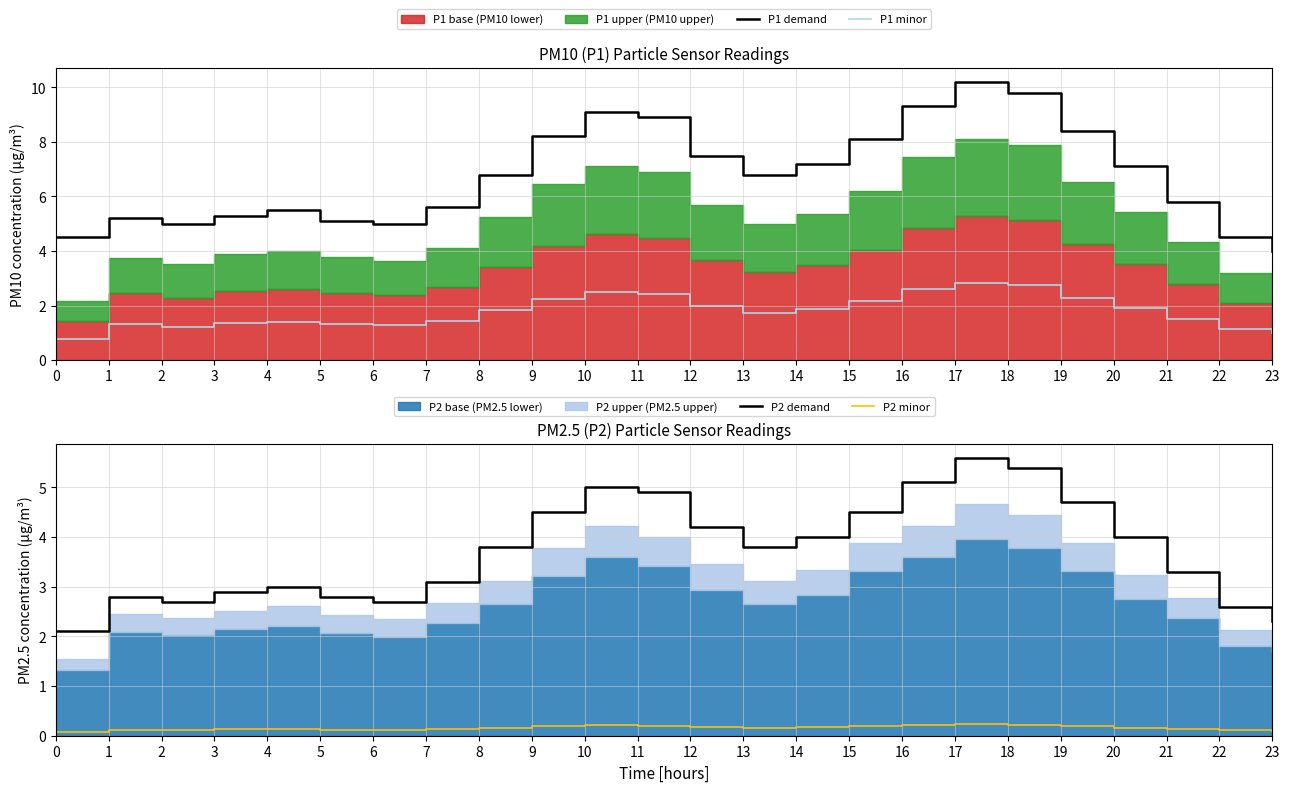

Is it true that P1 demand equals 1.4 at 0?

False